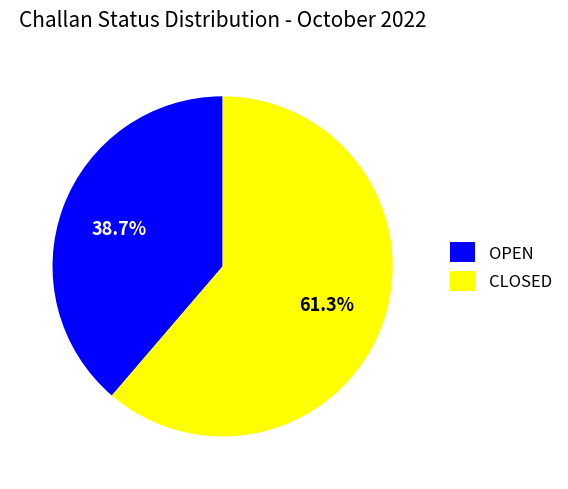

Is it true that OPEN is 39% of the pie?

True